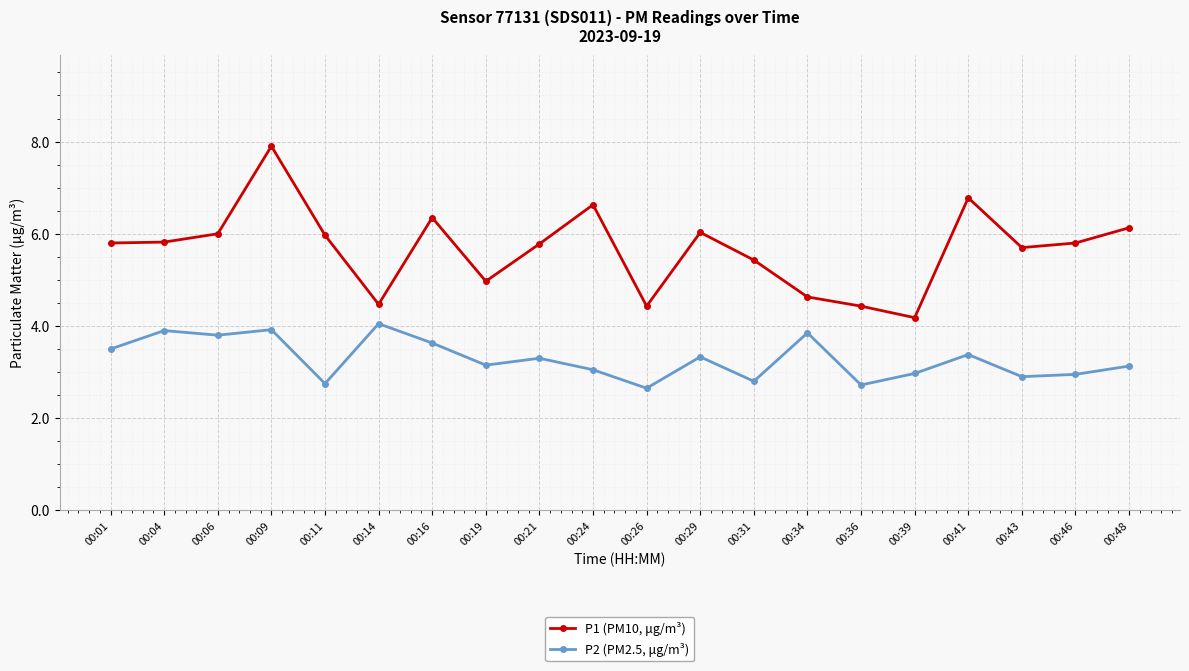

At which label does P2 (PM2.5, μg/m³) reach its peak?

00:14